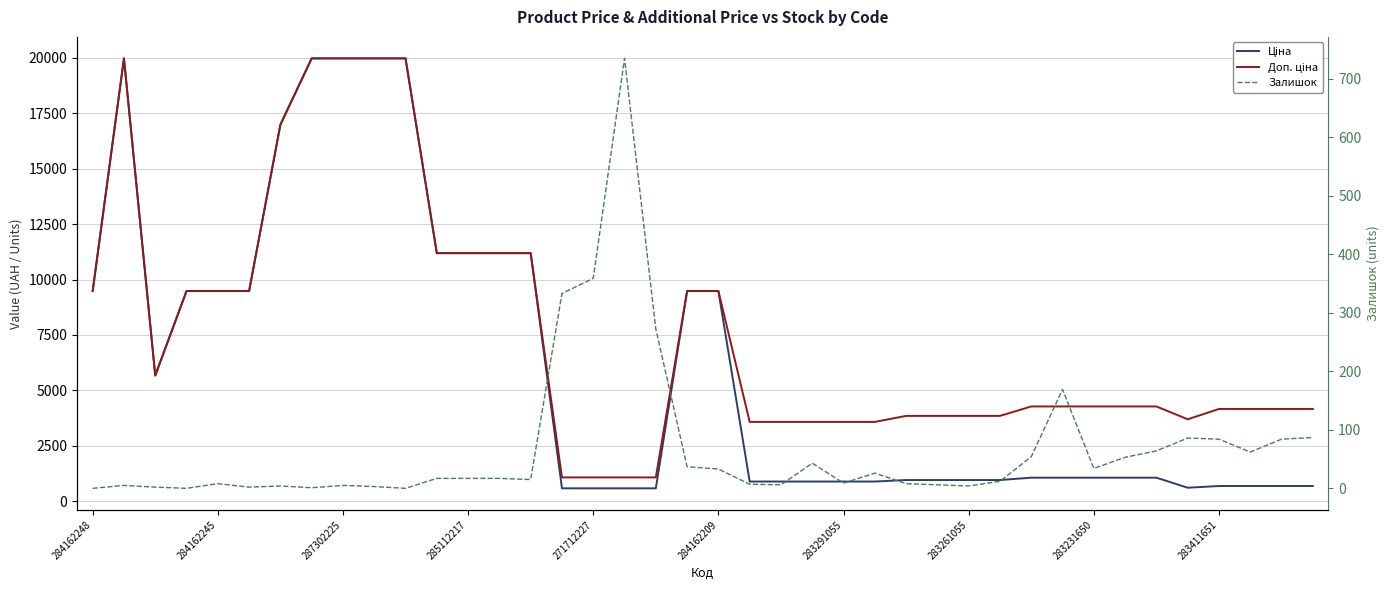

The Залишок series shows 4.0 at 283261055. True or false?

True